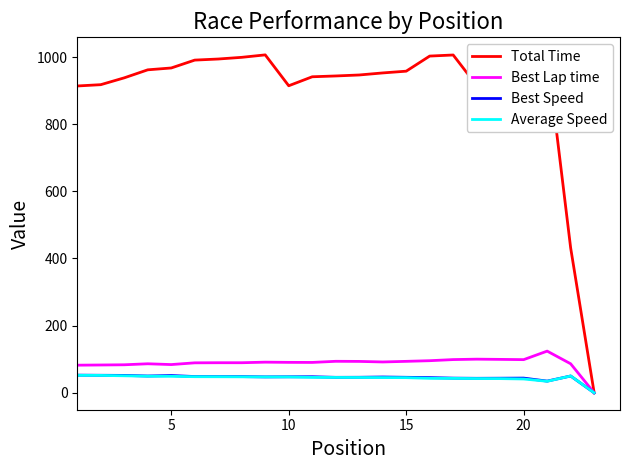

List the series in order of their peak value, highest first.

Total Time, Best Lap time, Best Speed, Average Speed